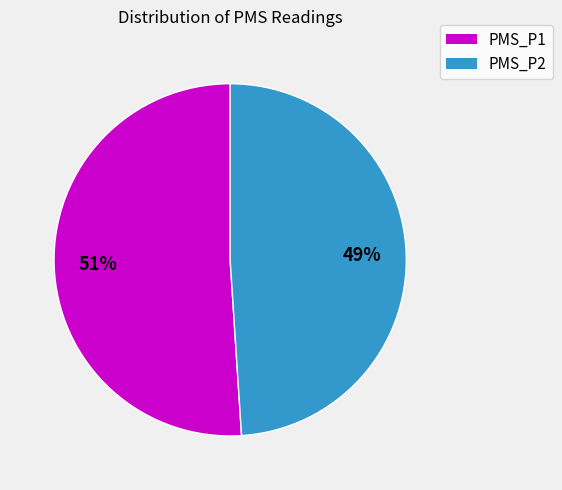

Is it true that PMS_P2 is 49% of the pie?

True